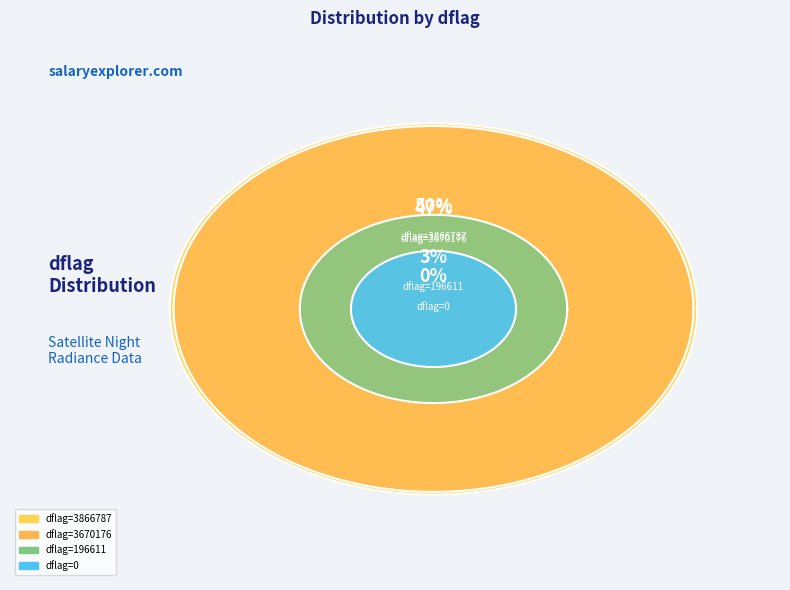

Is it true that dflag=196611 is 3% of the pie?

True